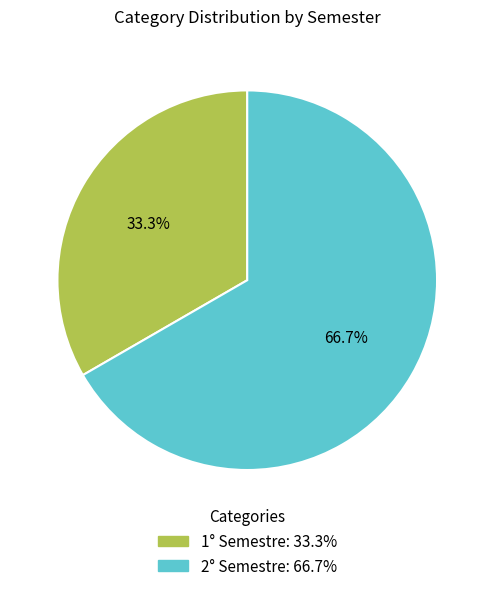

How many slices are in this pie chart?

2